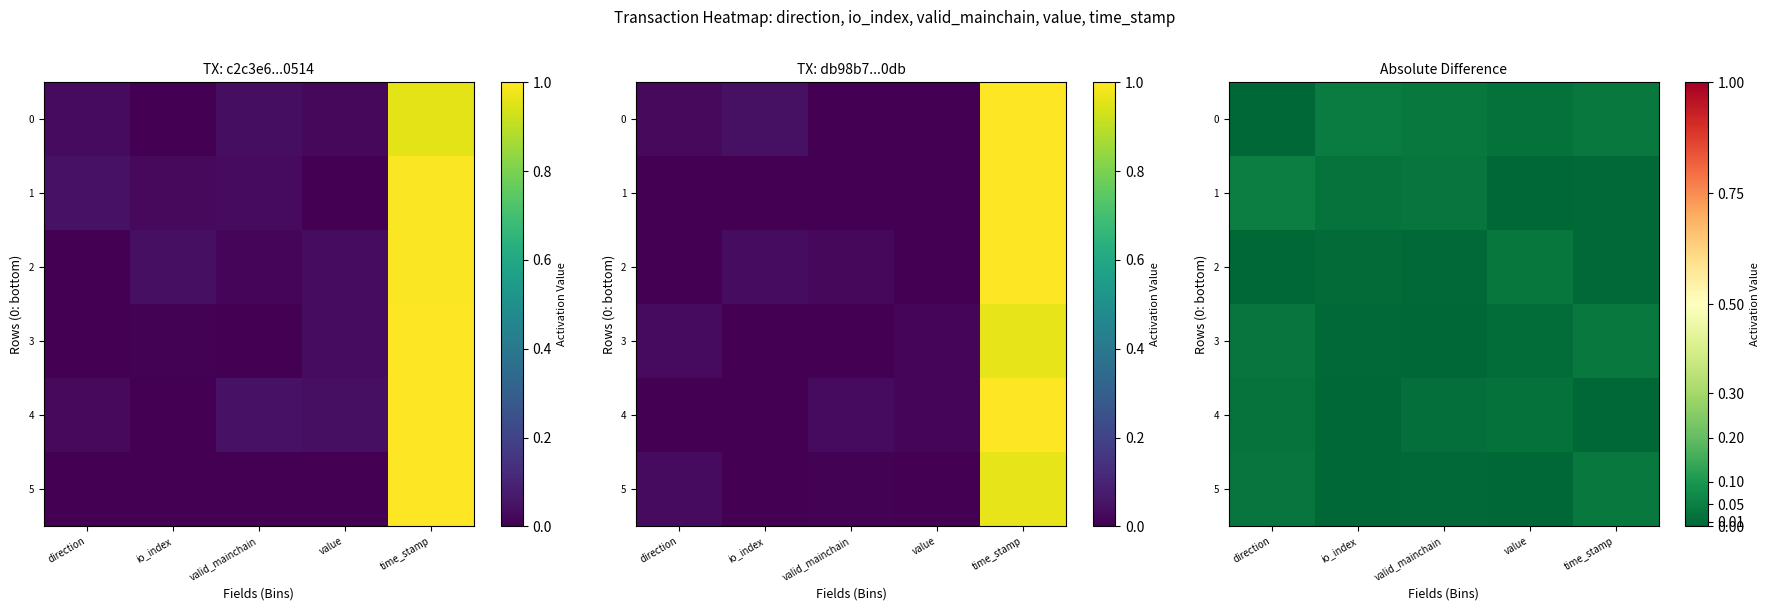

Which series has the largest range (max minus min)?

1